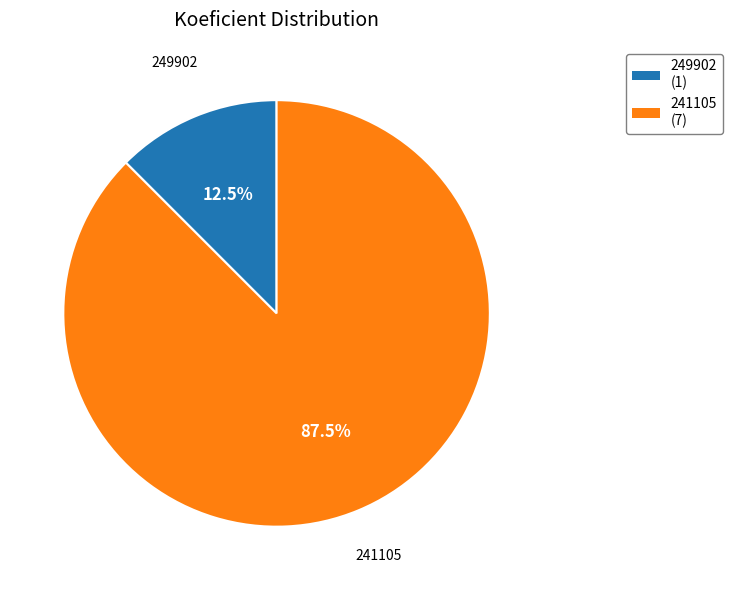

Rank the categories by value from lowest to highest.

249902, 241105